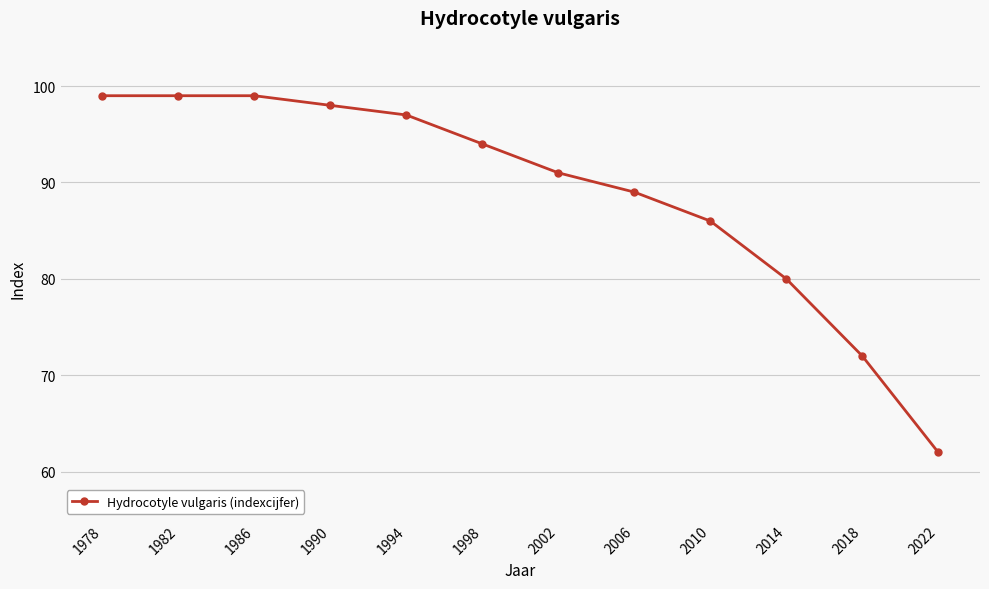

True or false: the data has more than 2 interior local peaks.

False